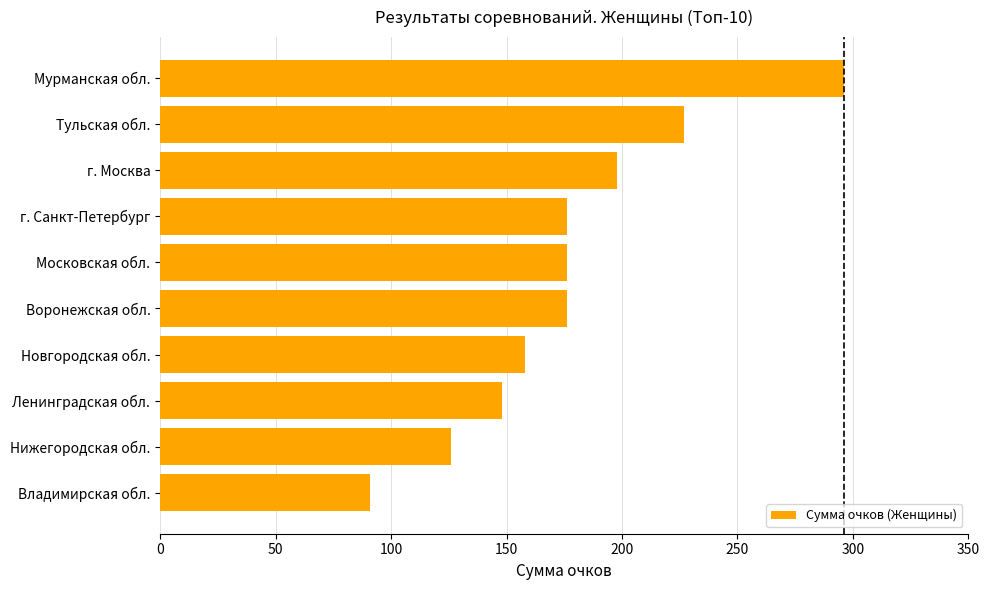

What is the value of the 2nd bar from the top?

227